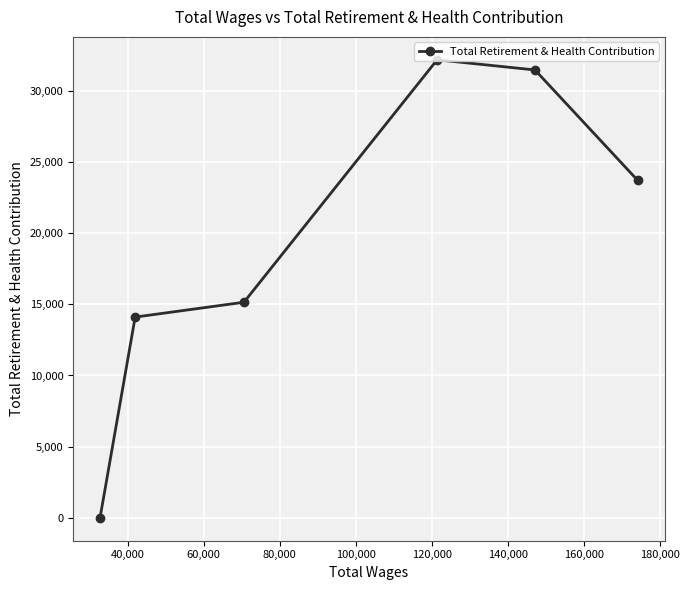

What is the greatest value displayed?

32182